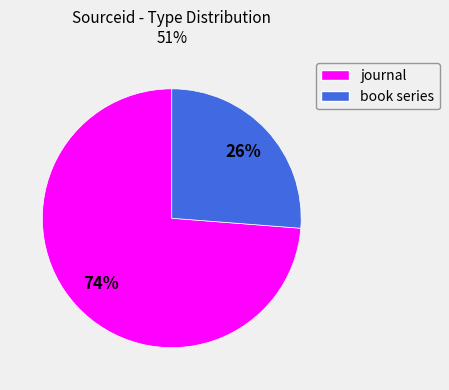

To the nearest percent, what is the difference between the largest and smallest slice percentages?

48%